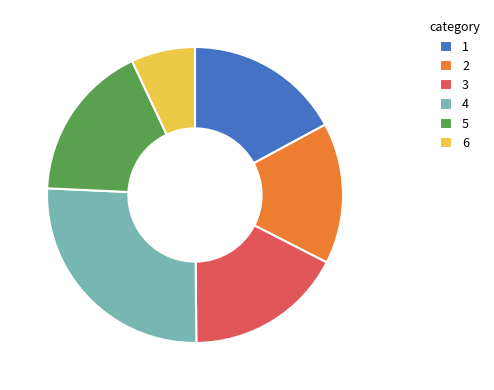

What is the ratio of the value at 1 to the value at 6?

2.4